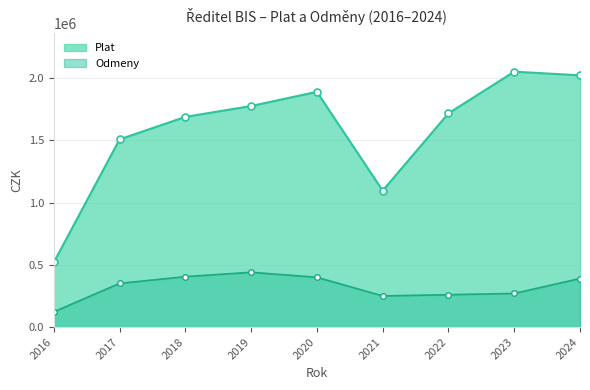

At which label does Plat first exceed 1717537?

2019